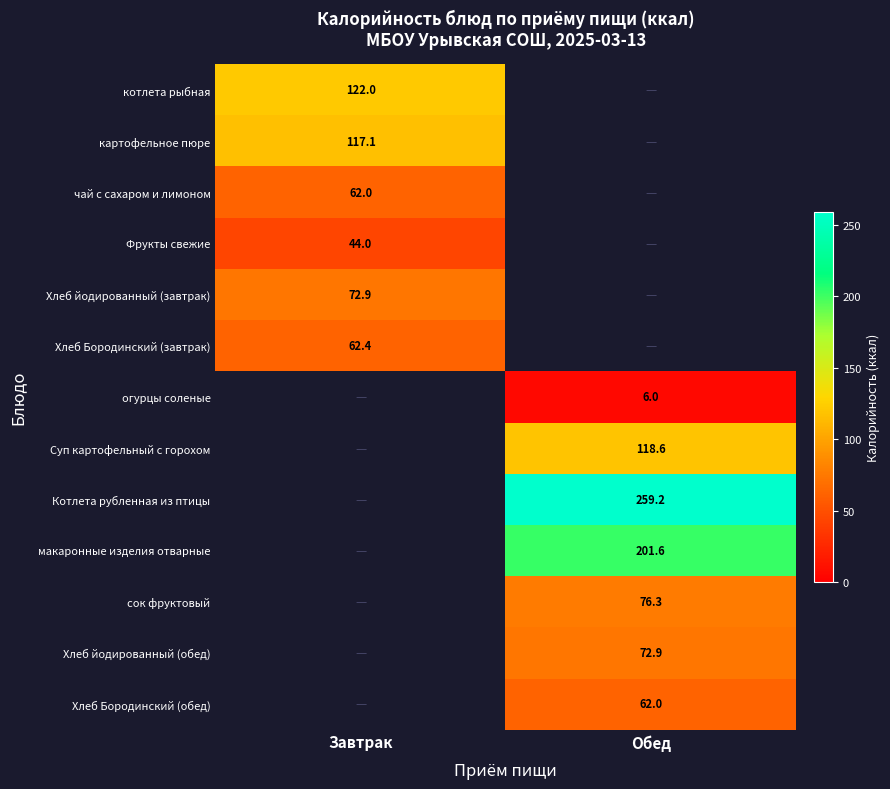

Is it true that чай с сахаром и лимоном equals 62.0 at Завтрак?

True